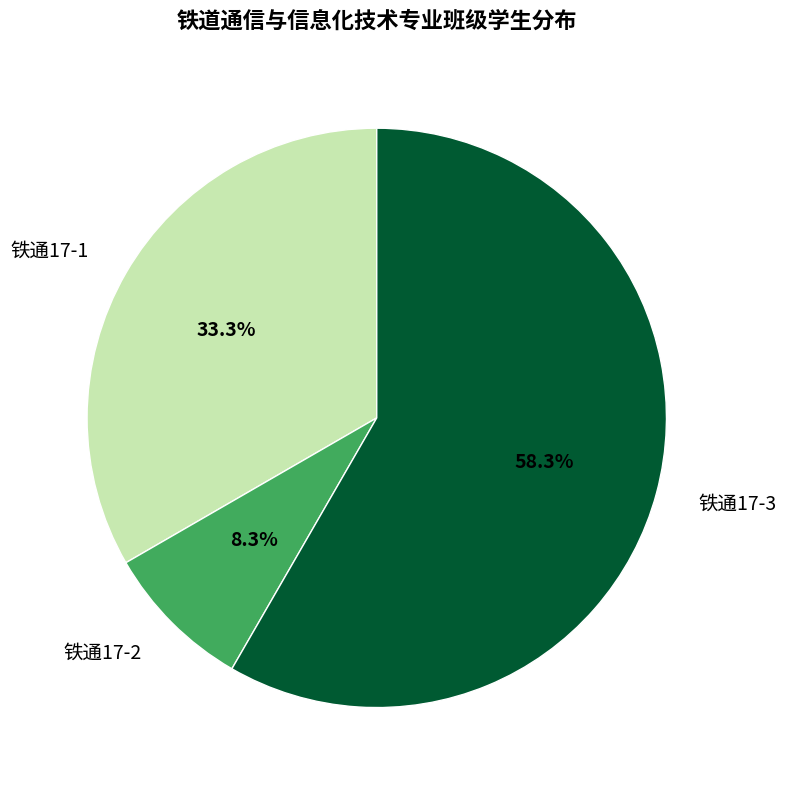

What portion of the pie excludes 铁通17-1?

66.7%